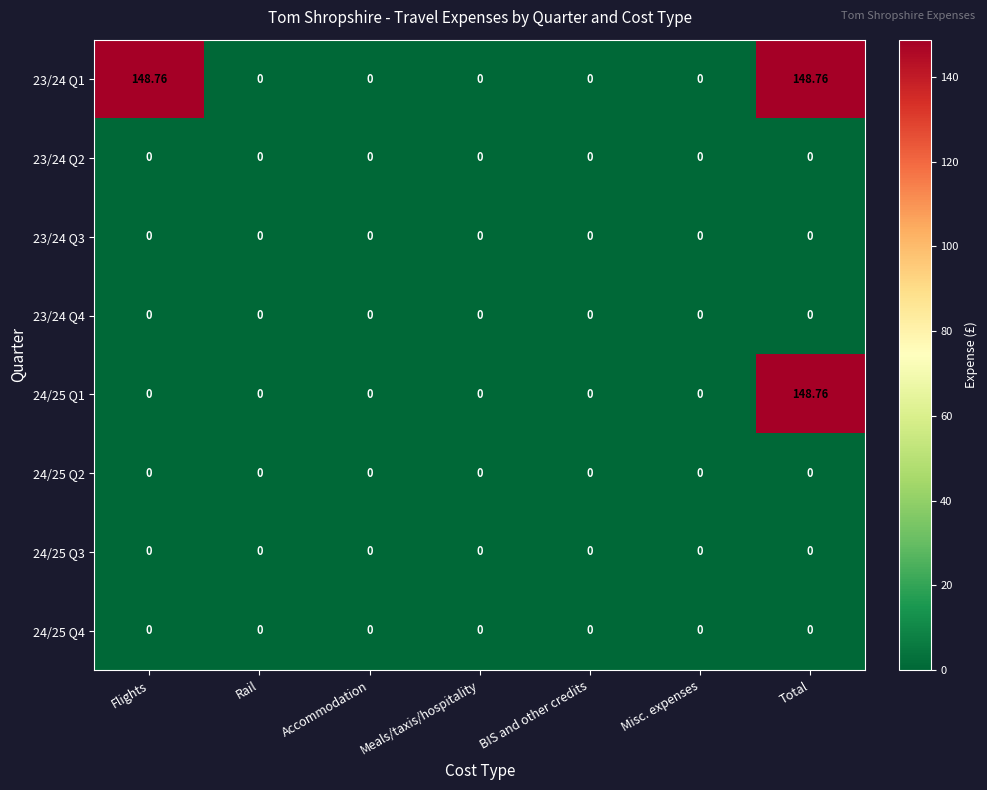

How many categories are shown in the chart?

7